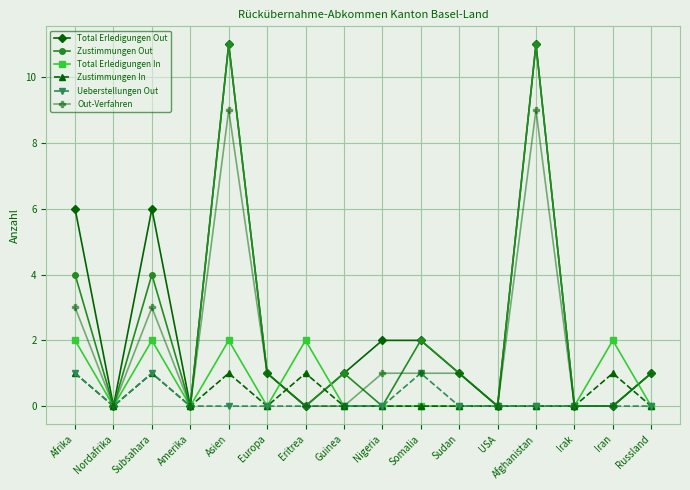

What is the total value across all series at Subsahara?

17